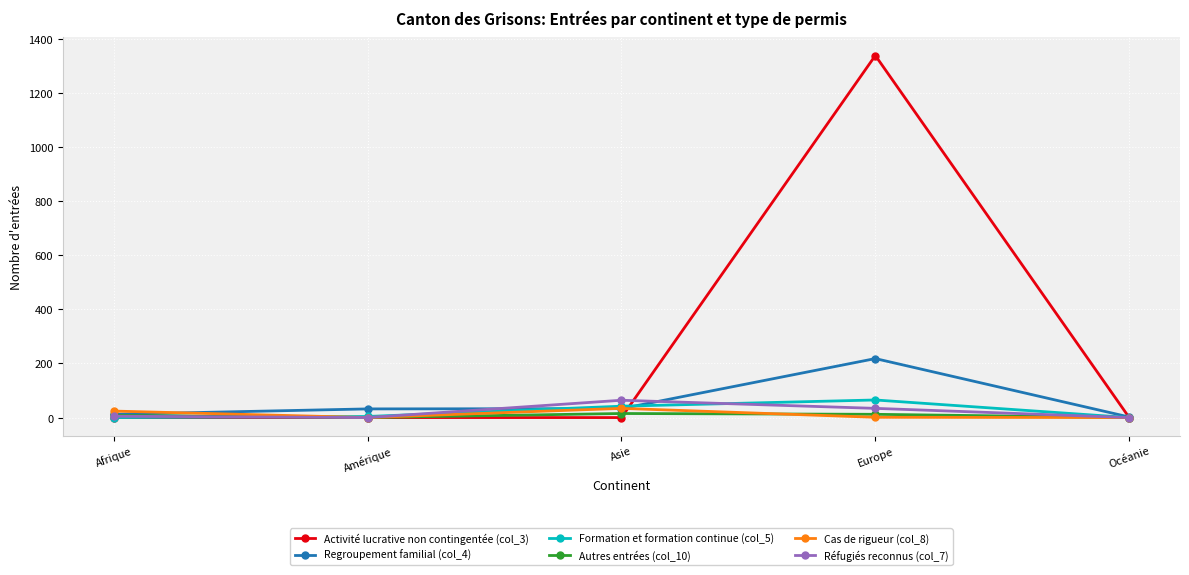

Which series has the largest total across all categories?

Activité lucrative non contingentée (col_3)